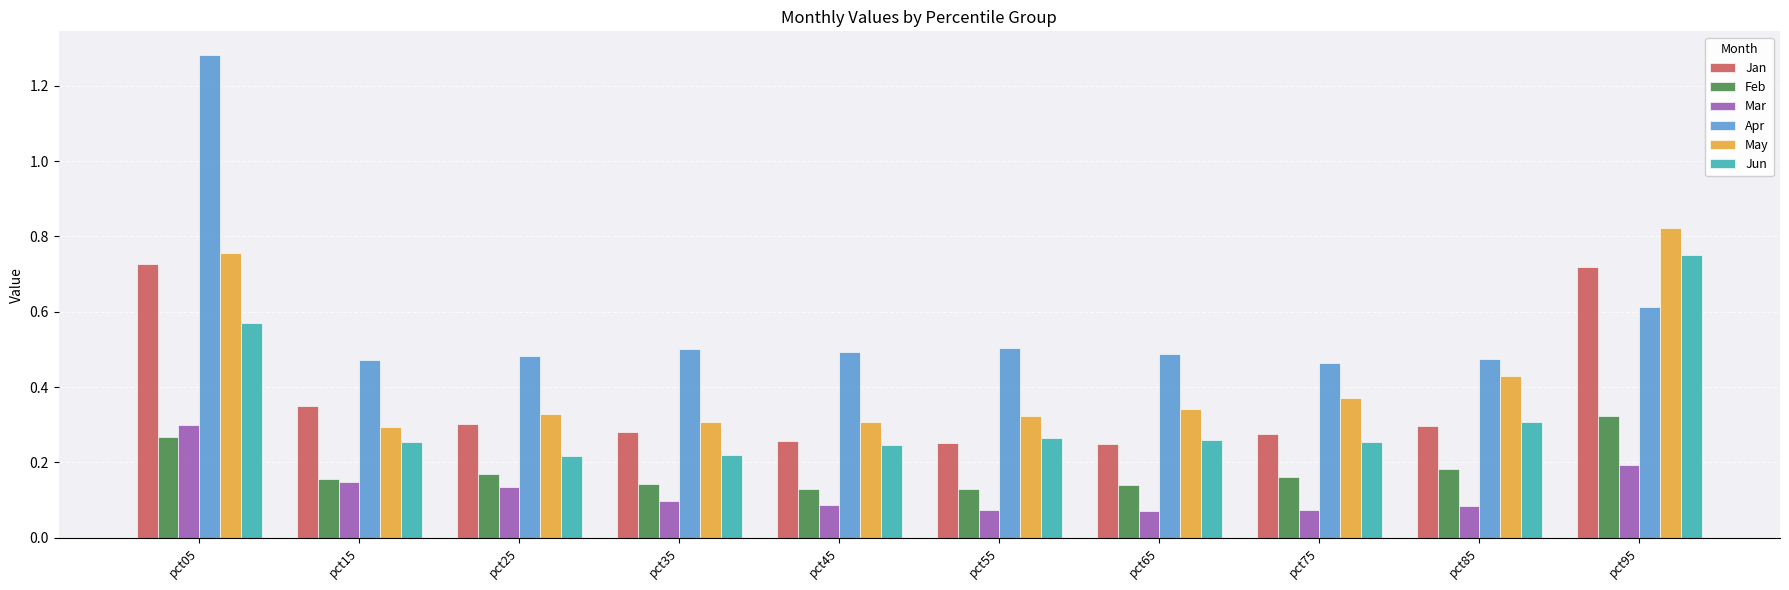

Which series has the largest total across all categories?

Apr